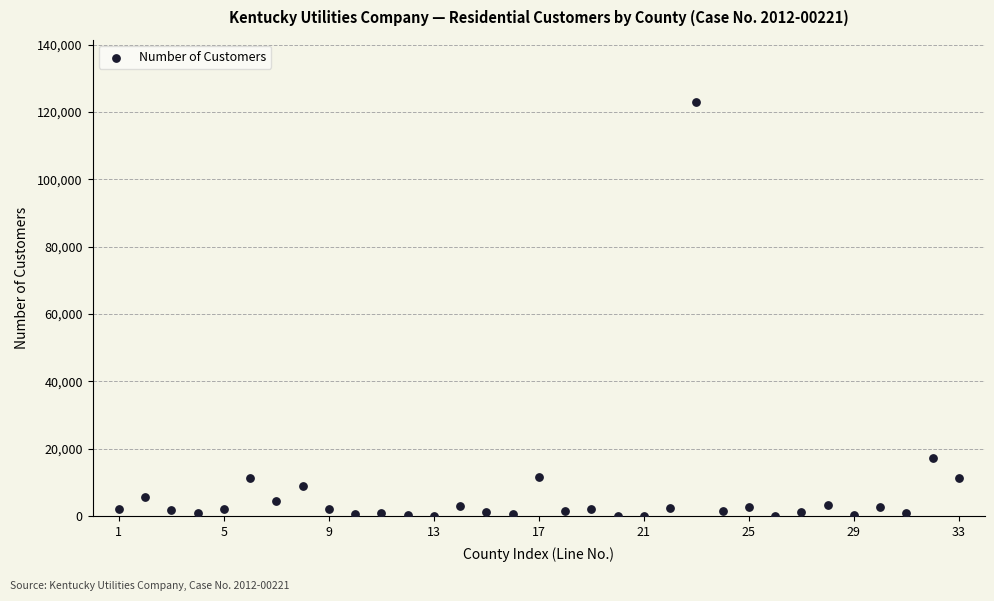

What is the range of Y values (max minus min)?

123003